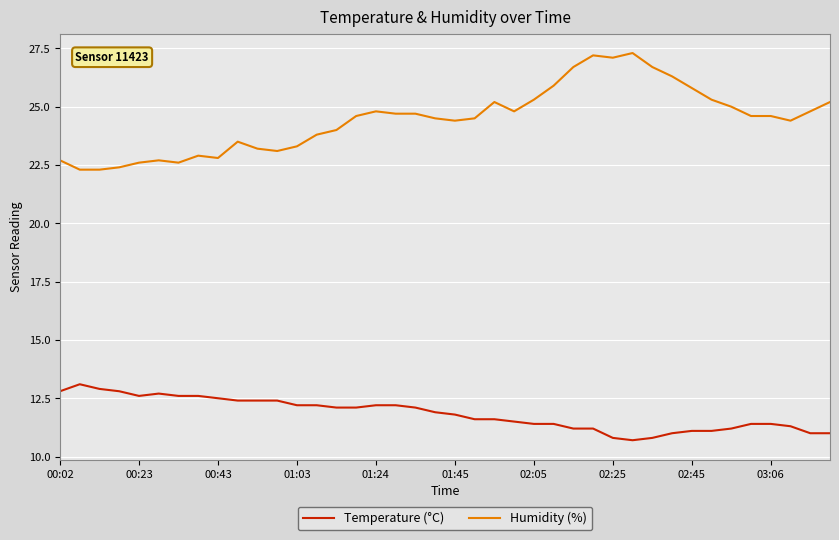

Rank the series by their maximum value, from highest to lowest.

Humidity (%), Temperature (°C)